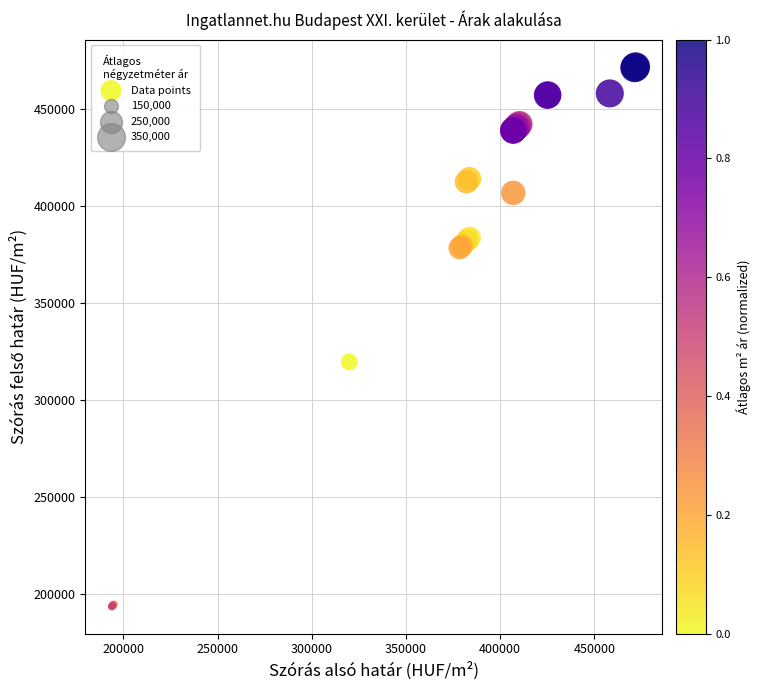

What Y value in the scatter plot is closest to 332861?

319882